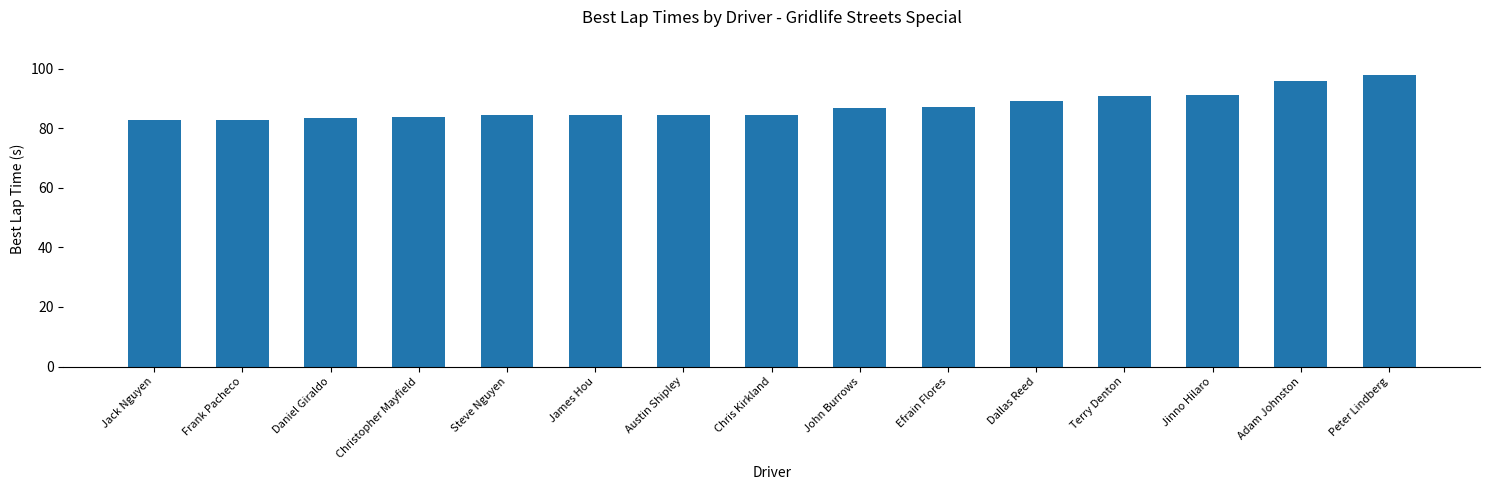

What is the ratio of the value at John Burrows to the value at Austin Shipley?

1.0